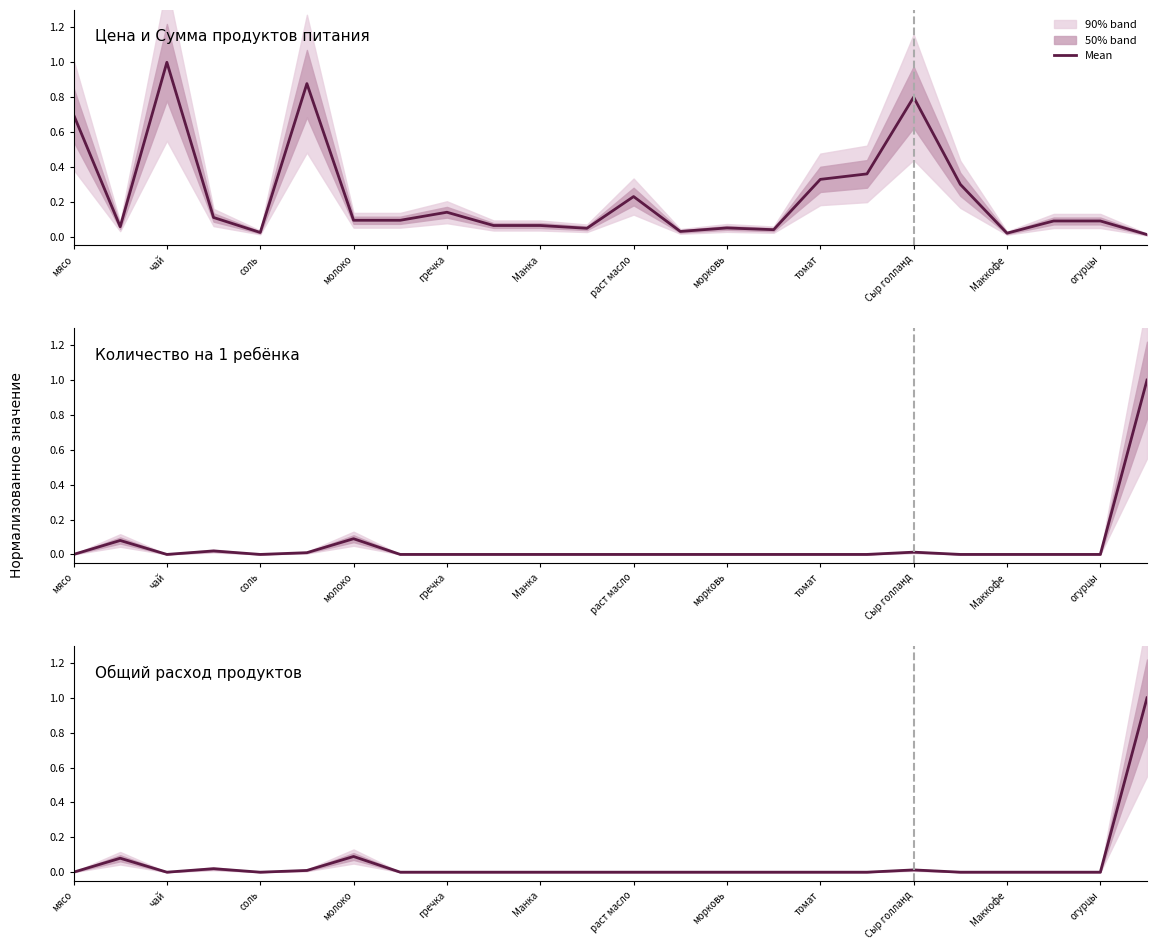

Reading left to right, extract all data points from this chart.

0.0	0.1	0.0	0.0	0.0	0.0	0.1	0.0	0.0	0.0	0.0	0.0	0.0	0.0	0.0	0.0	0.0	0.0	0.0	0.0	0.0	0.0	0.0	1.0